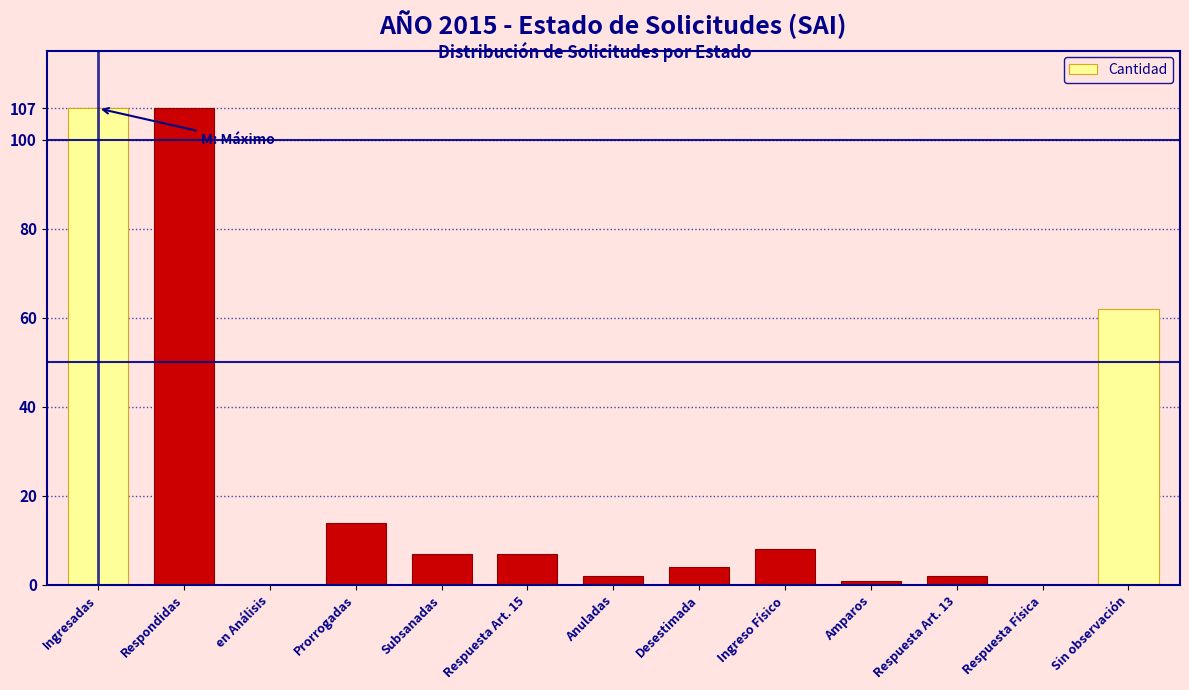

Reading left to right, what are all the values shown in this chart?

Ingresadas=107	Respondidas=107	en Análisis=0	Prorrogadas=14	Subsanadas=7	Respuesta Art. 15=7	Anuladas=2	Desestimada=4	Ingreso Físico=8	Amparos=1	Respuesta Art. 13=2	Respuesta Física=0	Sin observación=62